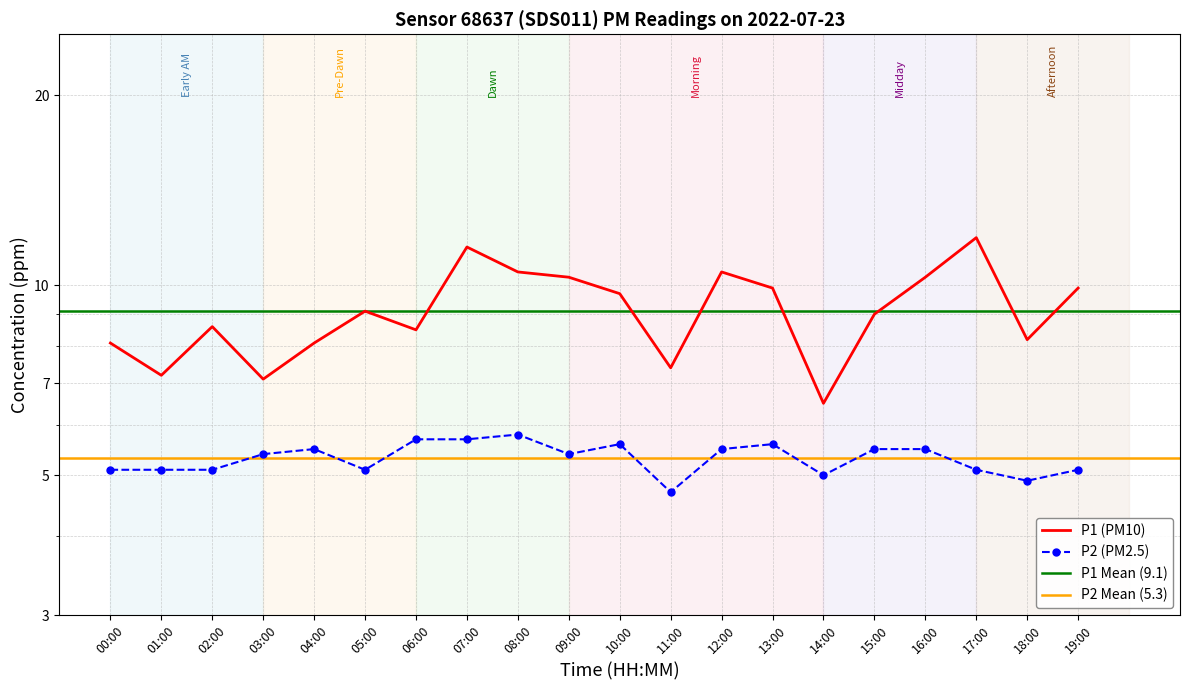

The value of P2 at 14:00 is 8.0. True or false?

False